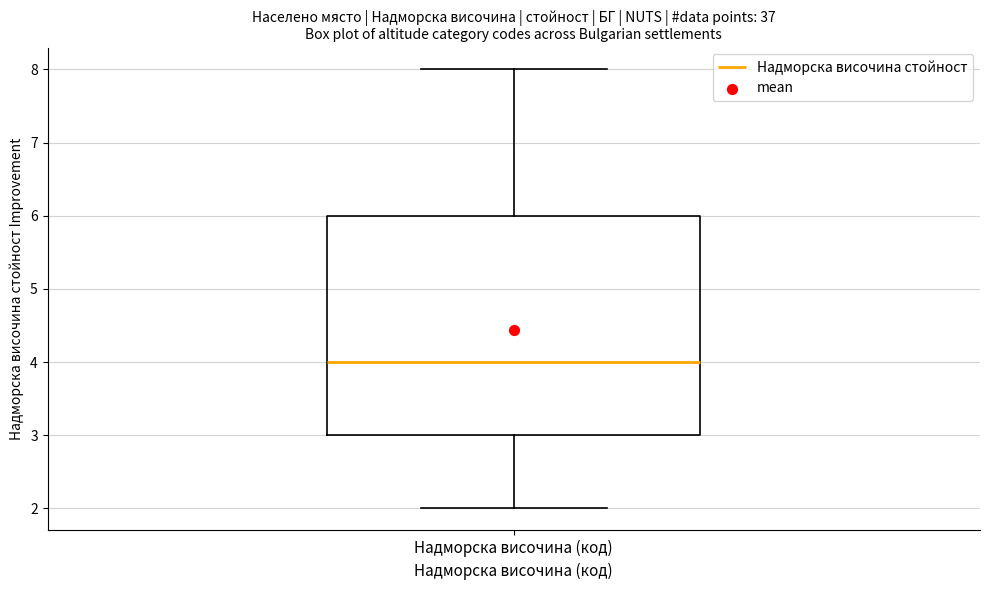

Read this box plot against the y-axis: the position of the median line, the range covered by the box, and the ends of both whiskers. The values are not printed on the chart, so give them approximately, as read against the axis.

median 4, box 3 to 6, whiskers 2 to 8